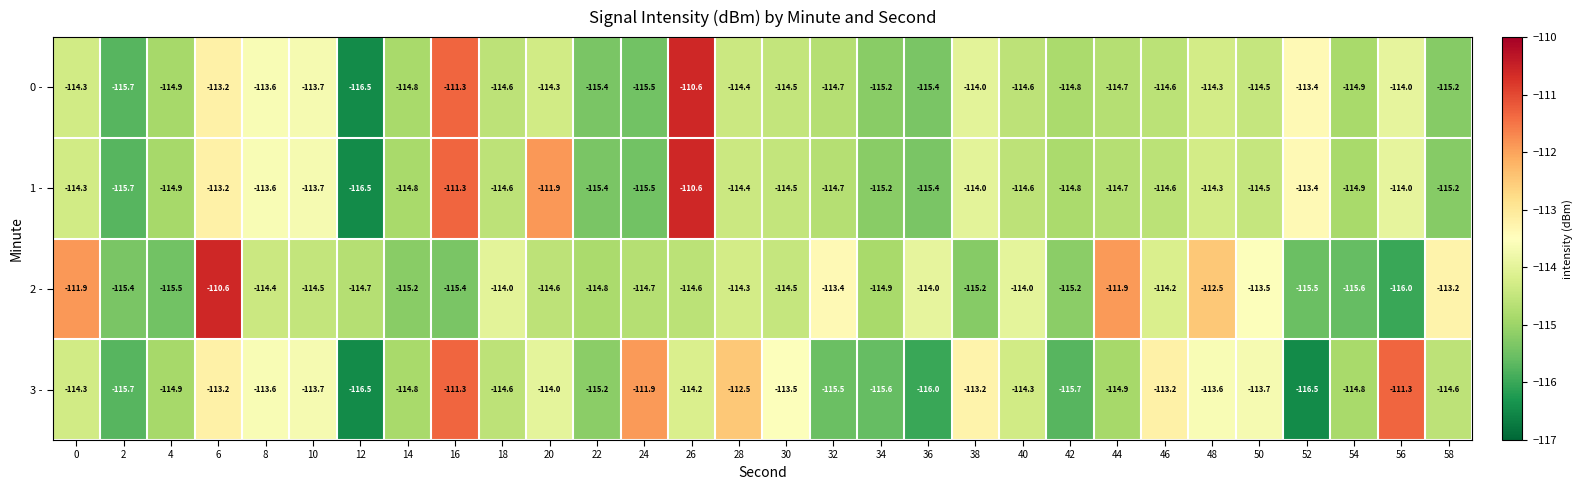

At how many categories does at least one series exceed -112?

8